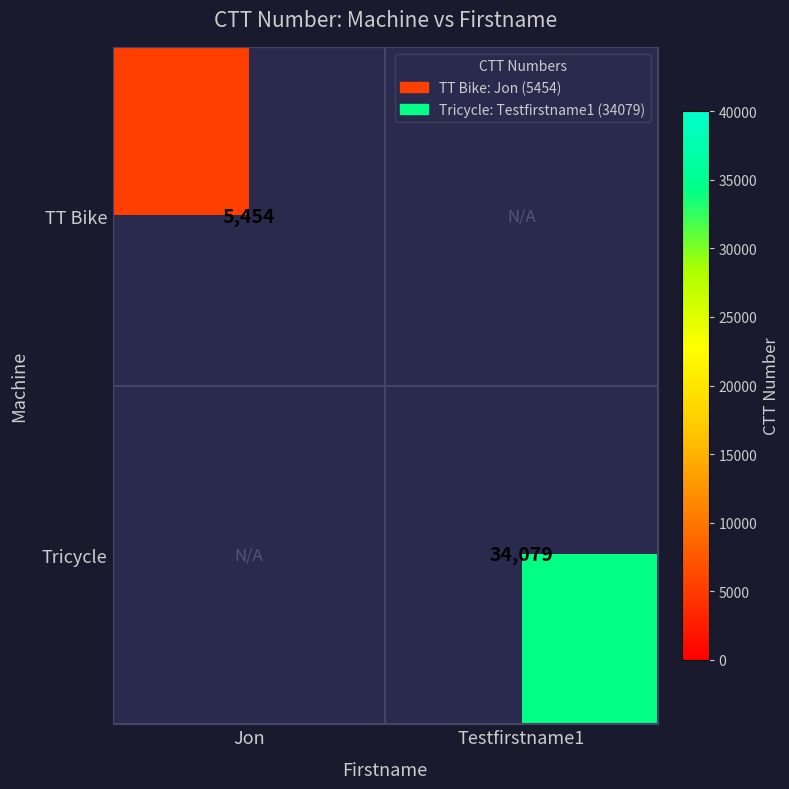

True or false: Tricycle has a value of 55496 at Testfirstname1.

False